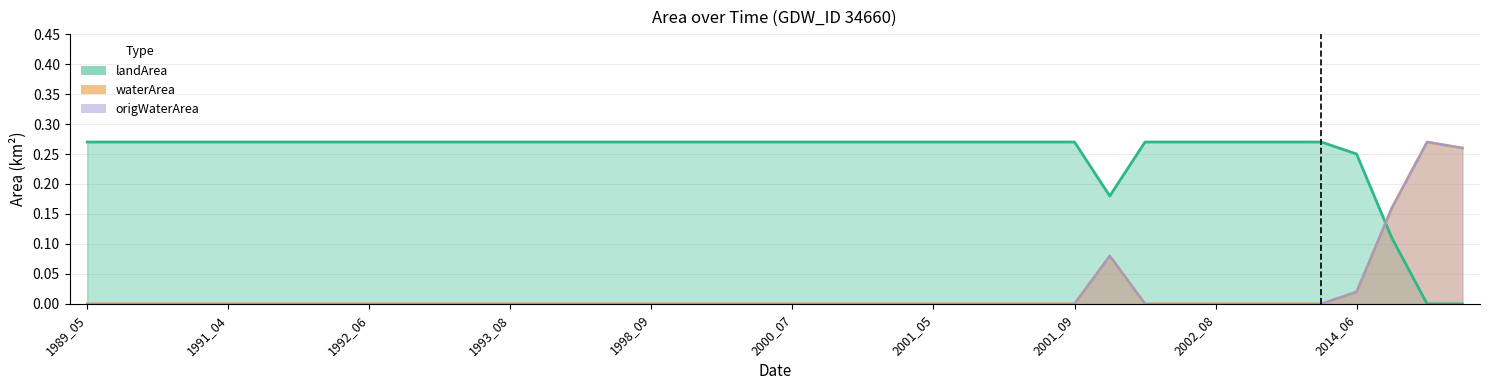

What is the difference between the second highest and minimum values in the origWaterArea series?

0.3